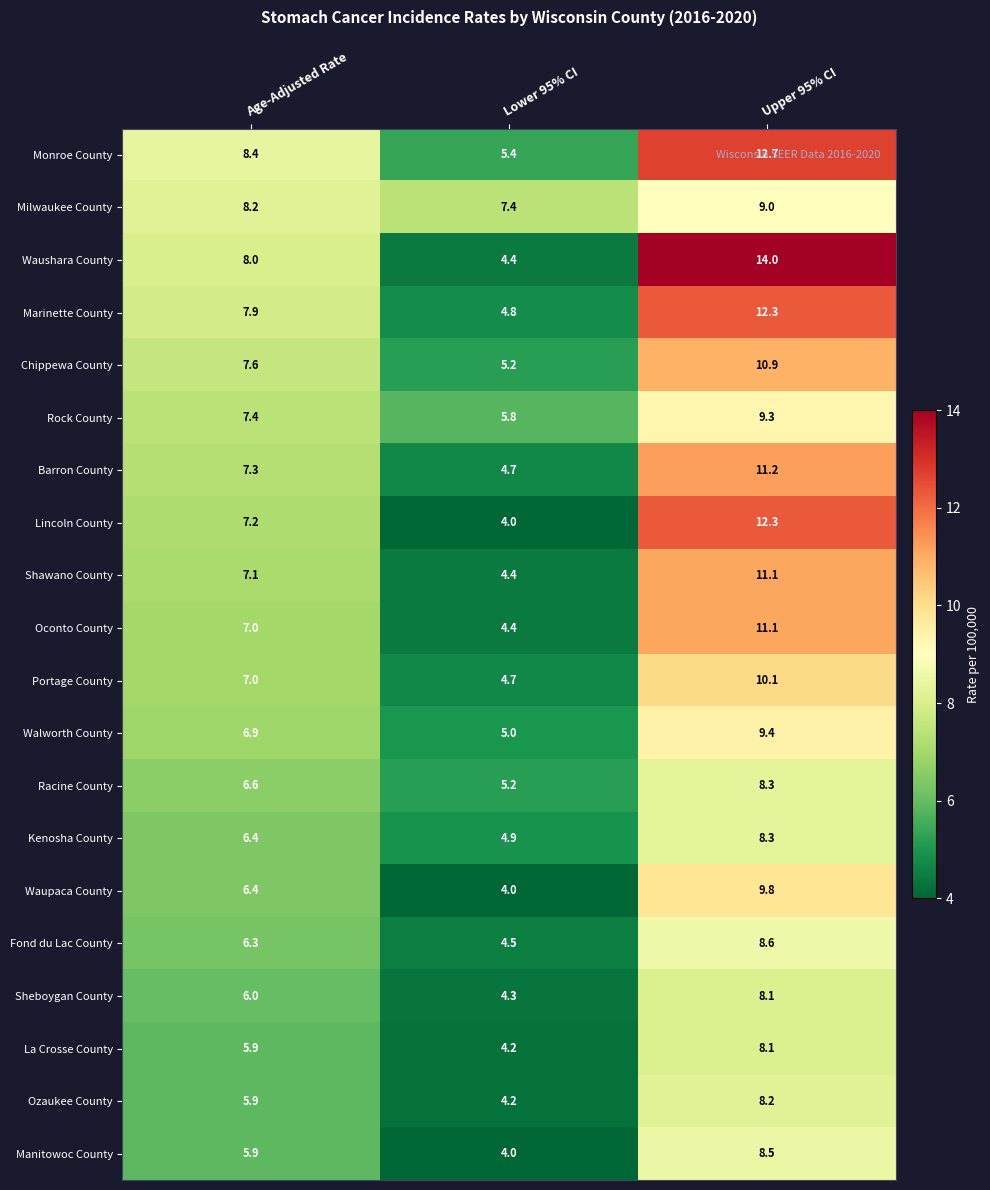

Which series has the widest spread of values?

Waushara County